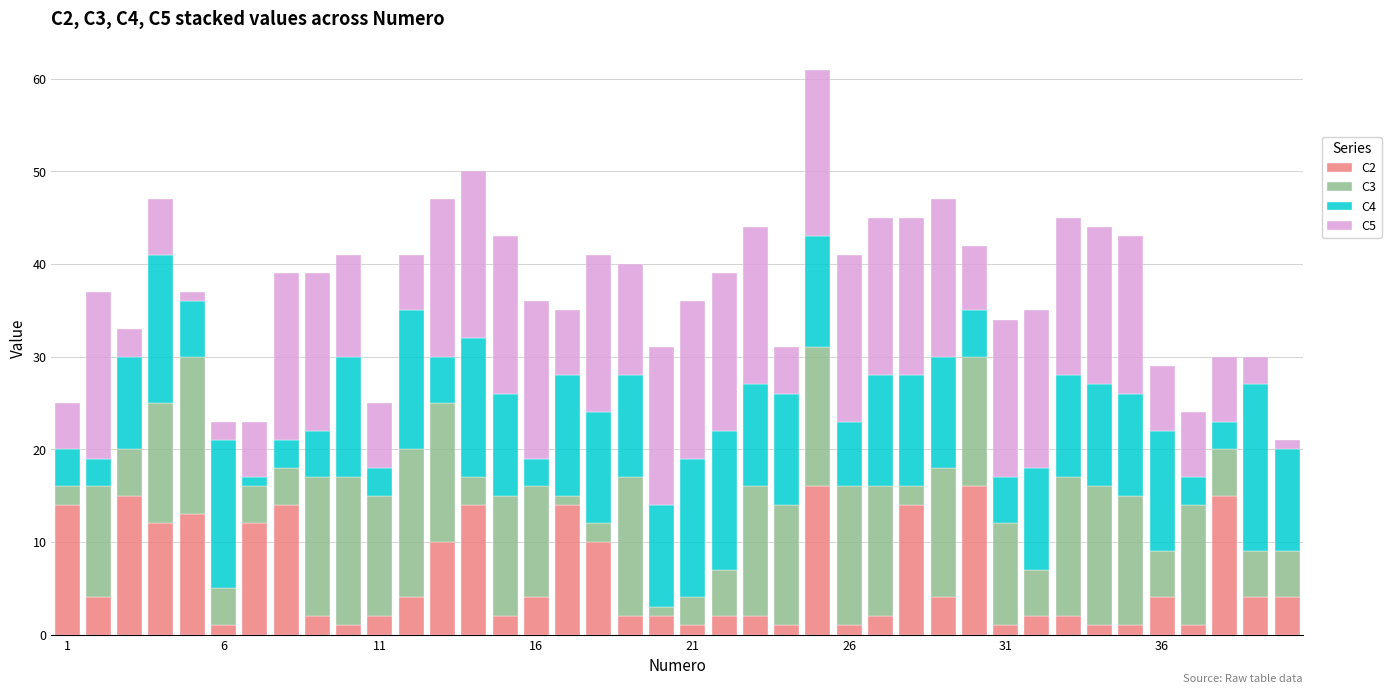

How many distinct data groups are displayed?

4